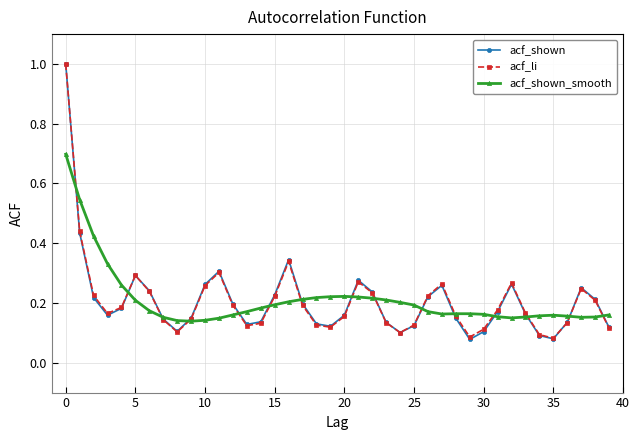

In acf_li, how many points are lower than both neighbors (excluding endpoints)?

7